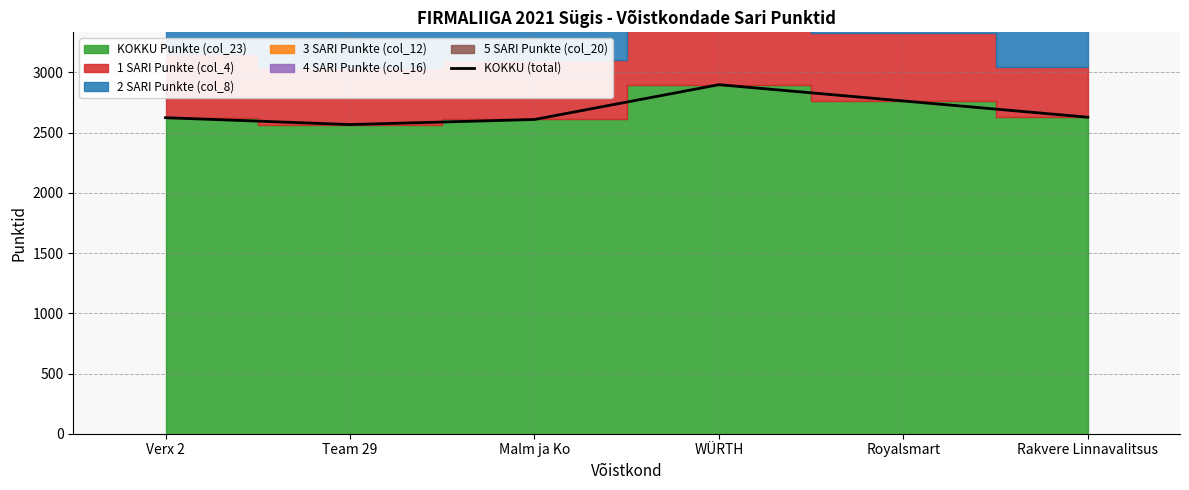

What is the difference between the maximum and minimum values?

331